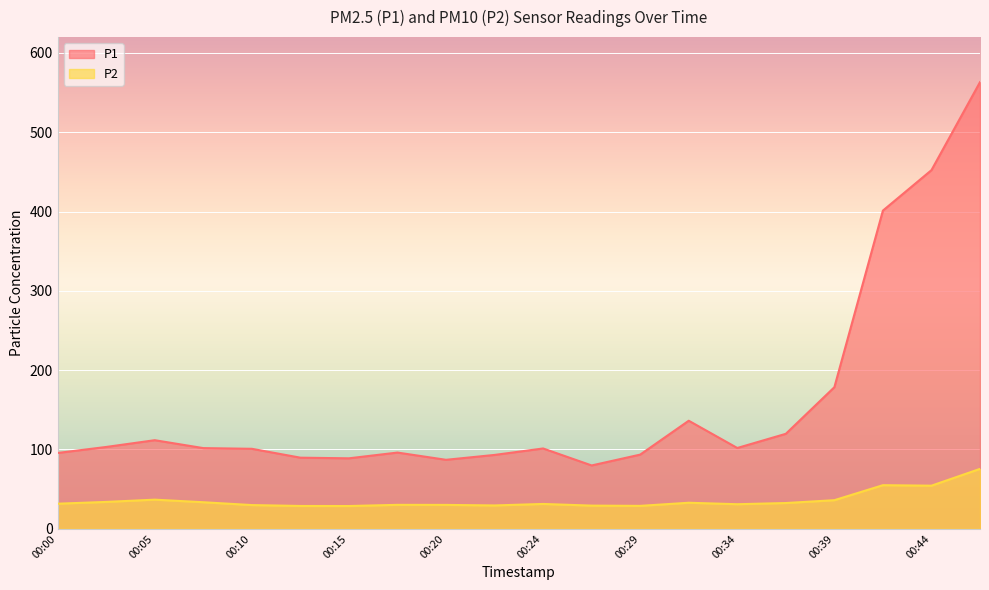

At how many categories does at least one series exceed 55?

20